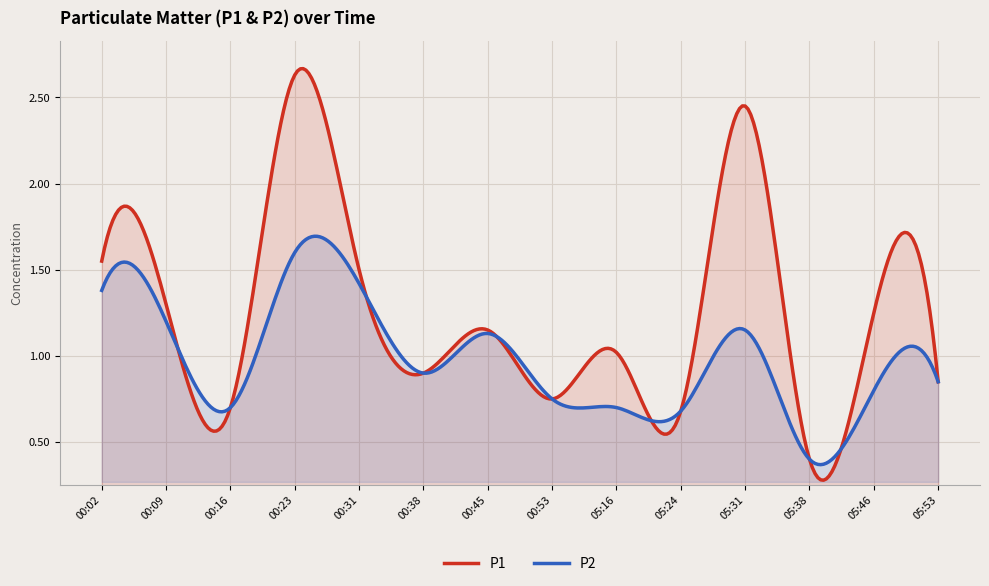

What are all the series names shown in the legend?

P1, P2